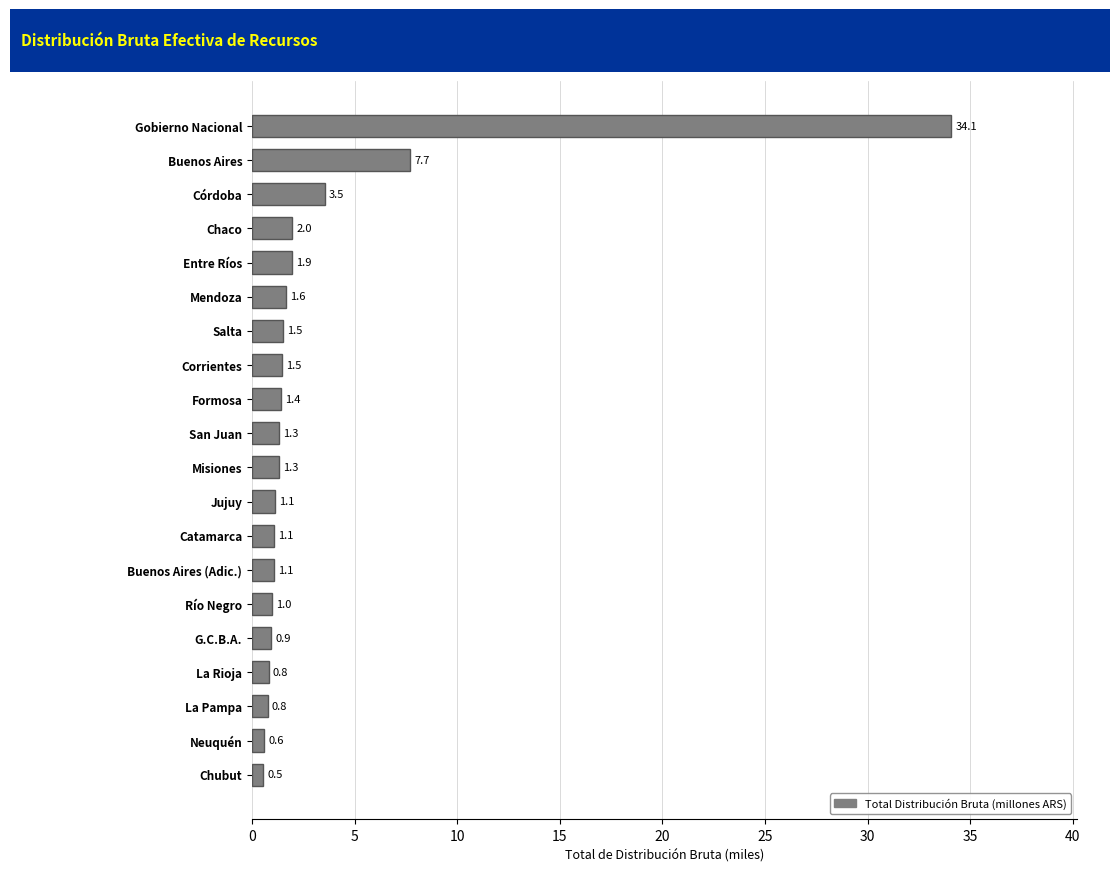

What is the change in value from Neuquén to G.C.B.A.?

+0.3